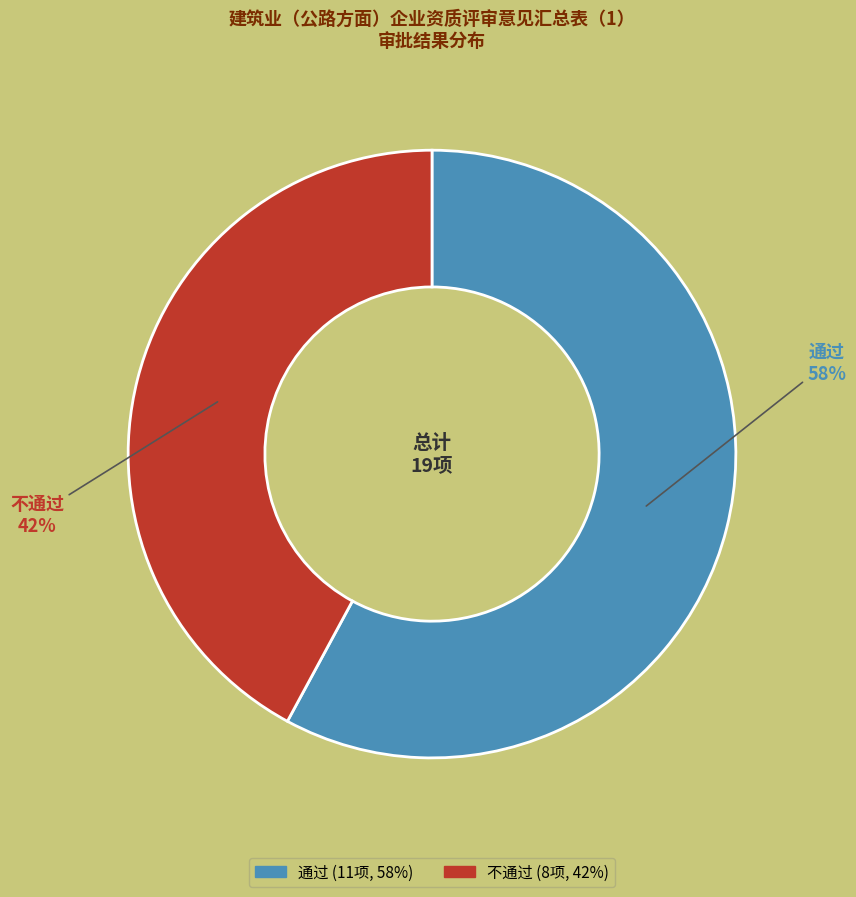

Which category has the smallest portion of the pie?

不通过